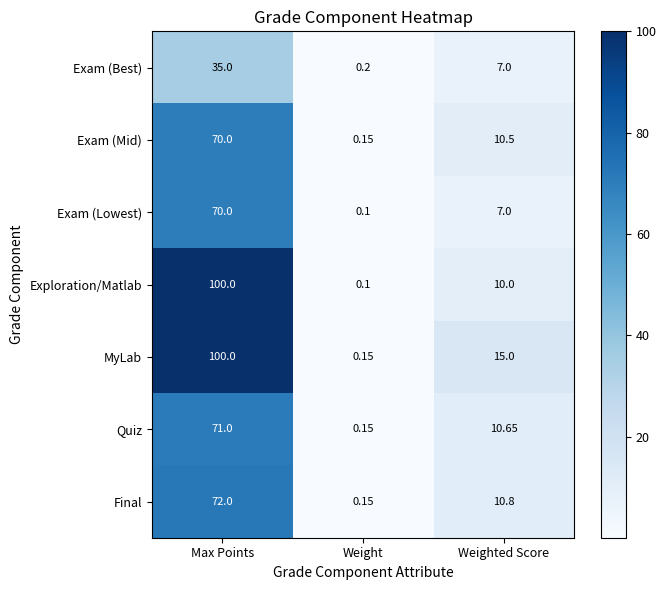

At which label does Exam (Lowest) reach its peak?

Max Points